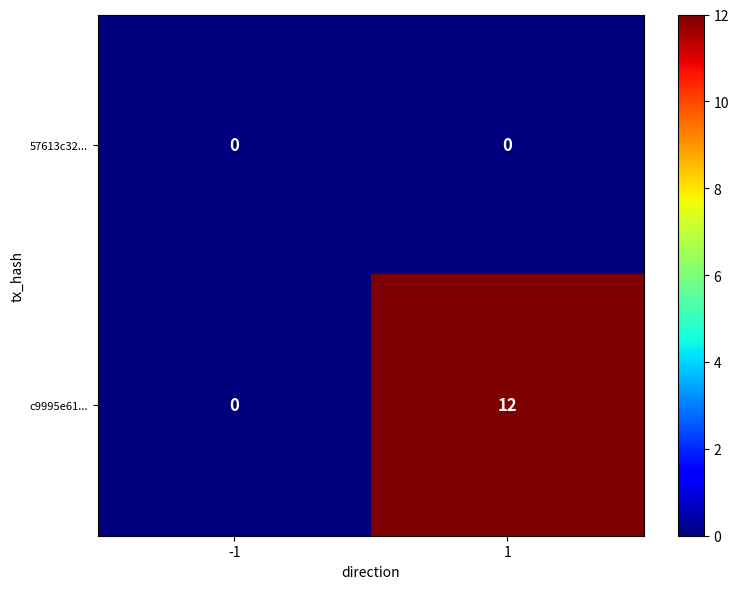

Between -1 and 1, which series saw the biggest shift?

c9995e61...